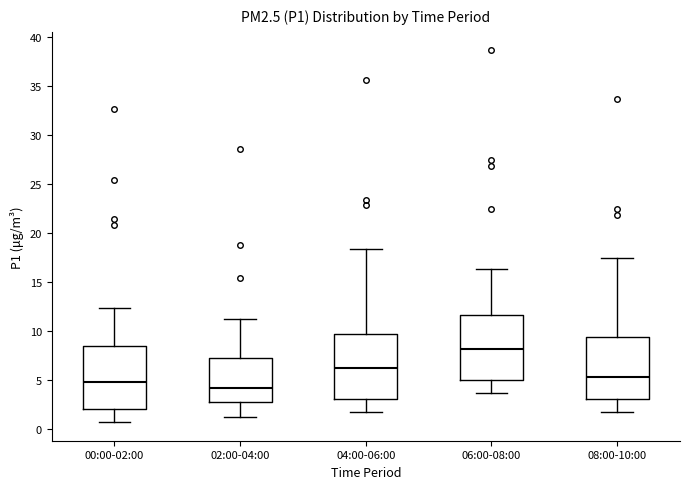

Where is the lower edge of the box for 08:00-10:00 on the y-axis? The values are not printed on the chart, so give them approximately, as read against the axis.

3.0